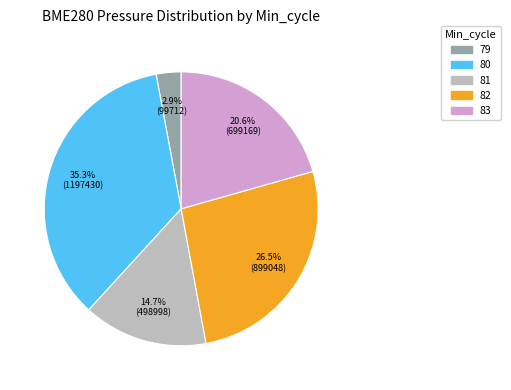

Does any single category account for the majority?

No